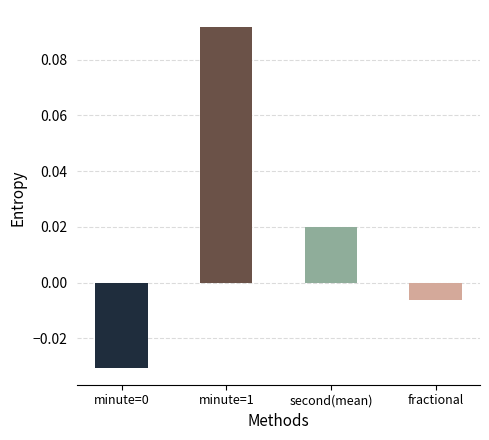

At which category does the chart reach its minimum across all series?

minute=0